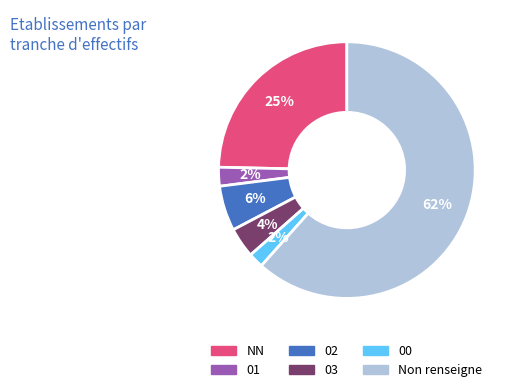

Which slice is the largest?

Non renseigne